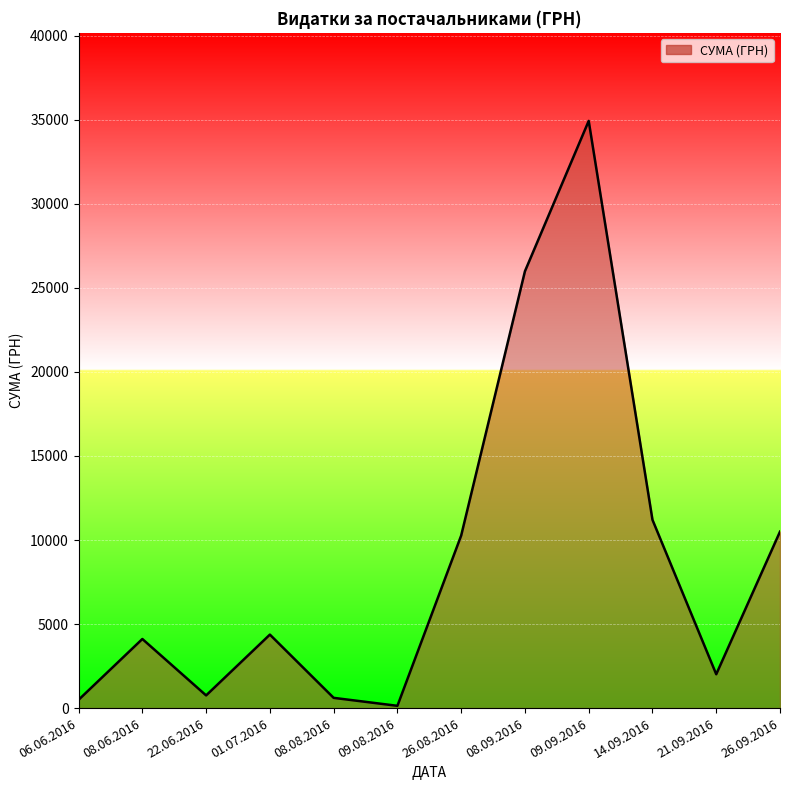

At which category does the chart reach its minimum across all series?

09.08.2016